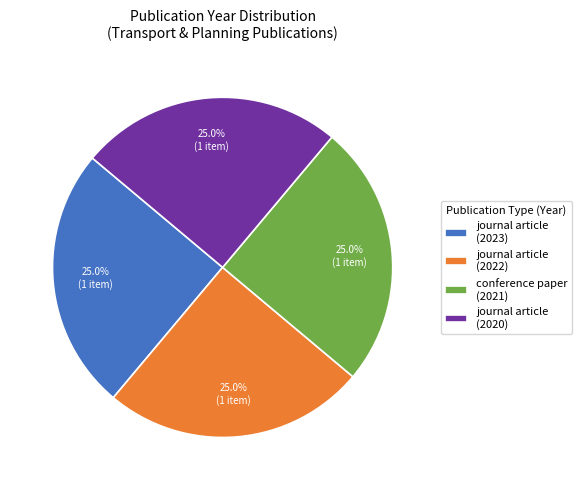

Is journal article (2020) the majority of the pie?

No